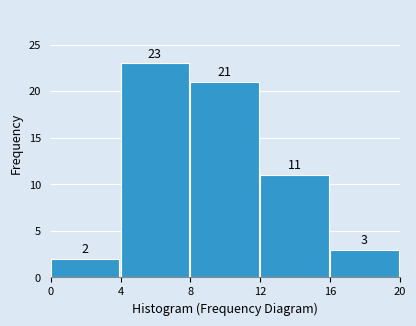

Reading left to right, transcribe all the data shown in this chart.

2	23	21	11	3